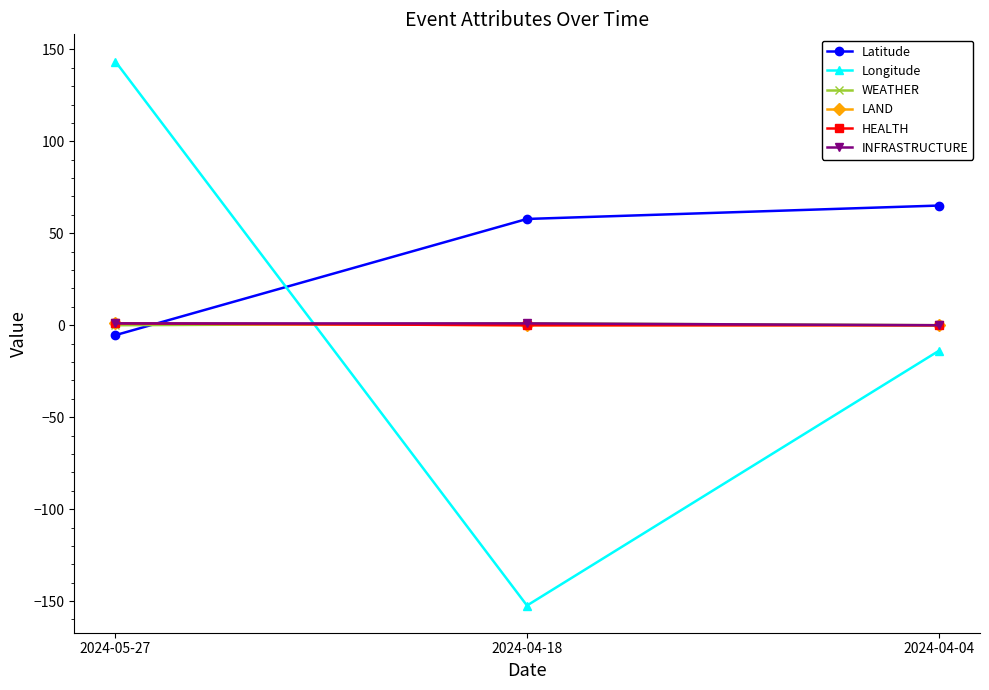

How many distinct data groups are displayed?

6